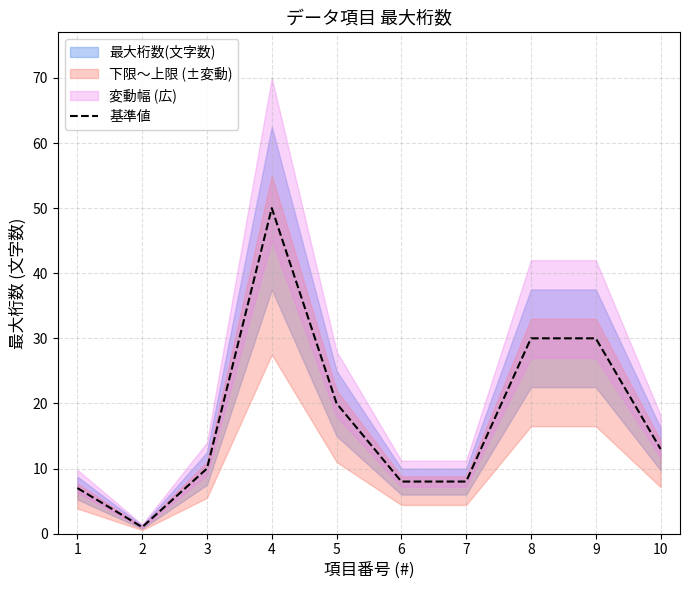

True or false: the data has more than 1 interior local peaks.

False